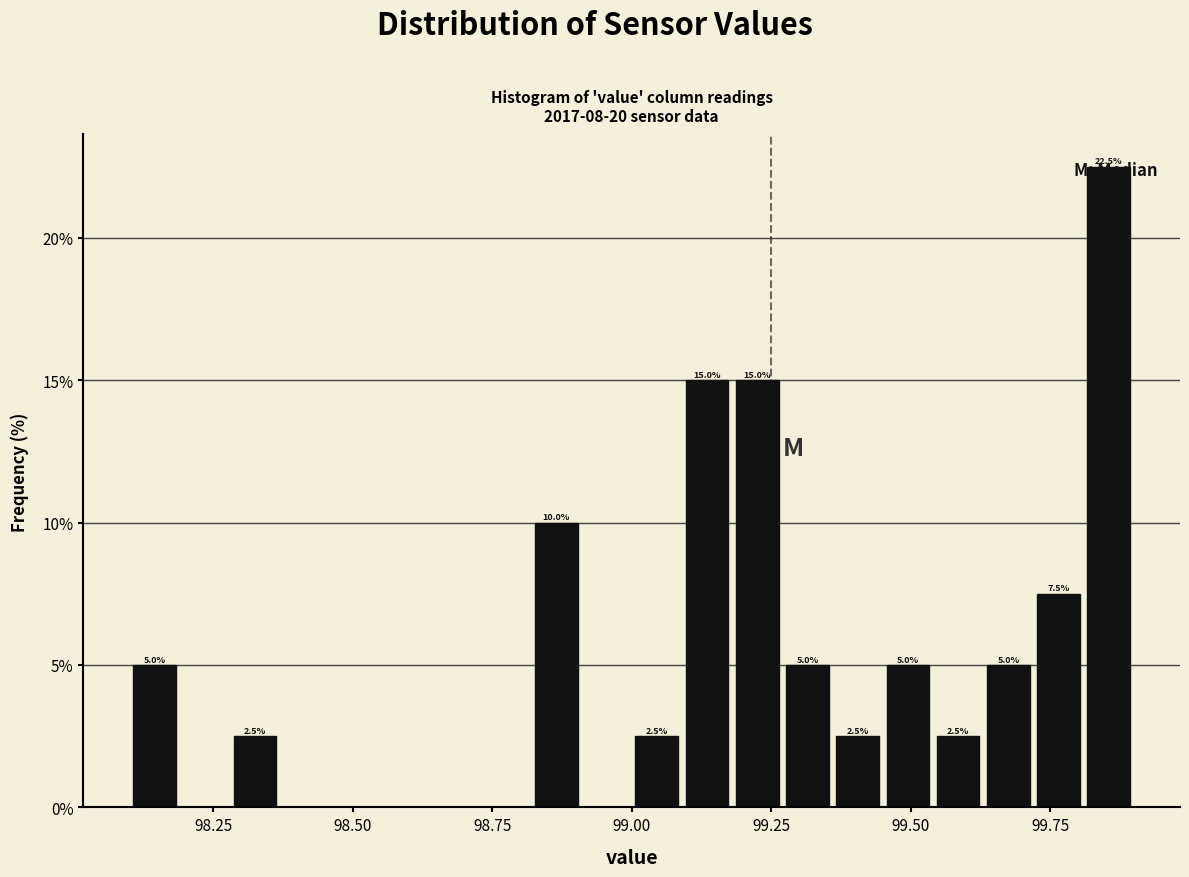

Around what value on the x-axis is the tallest bar? Give the approximate position of its centre, as read against the axis.

99.85